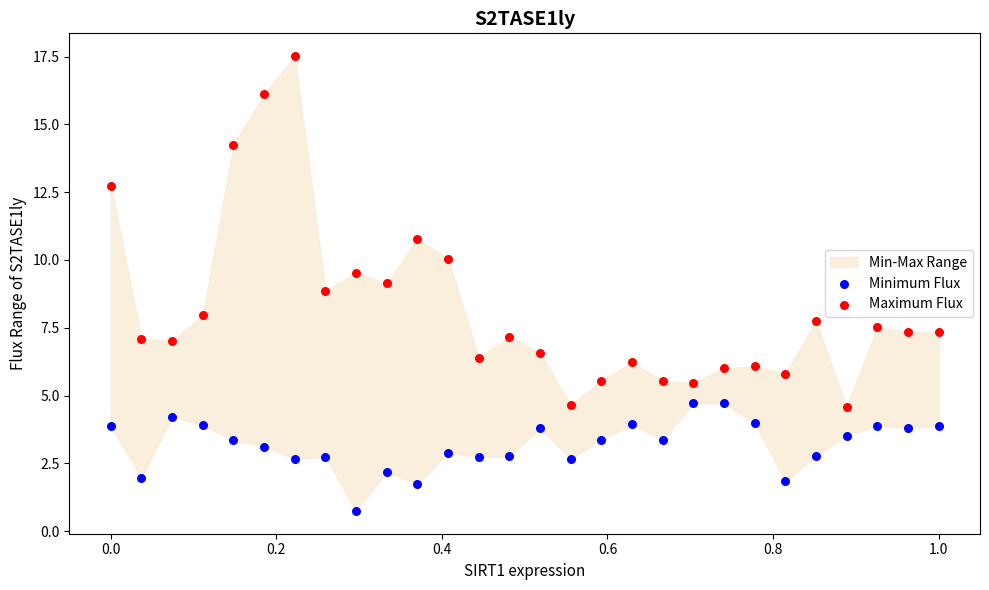

Which series contains the lowest Y value?

Minimum Flux